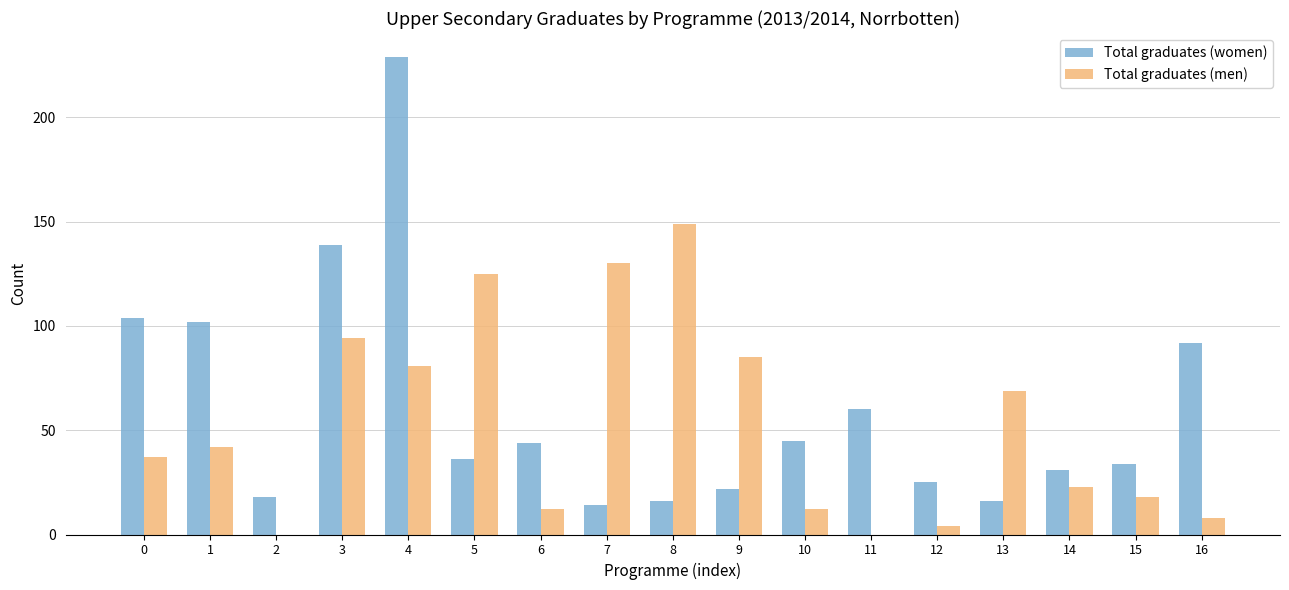

What is the maximum value for Total graduates (men)?

149